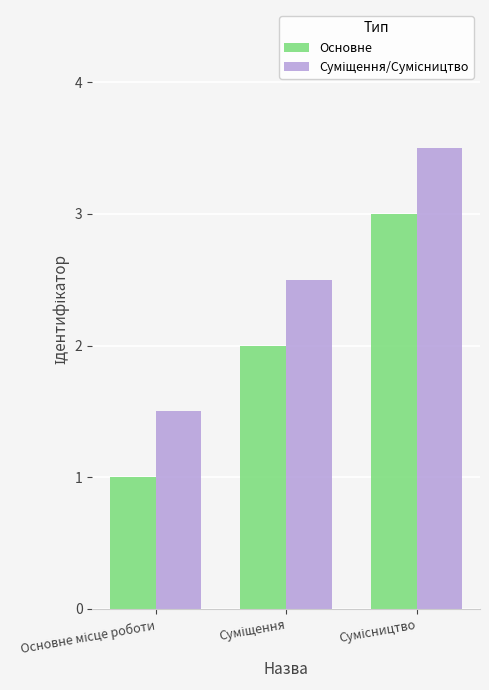

How many groups of bars are there?

3